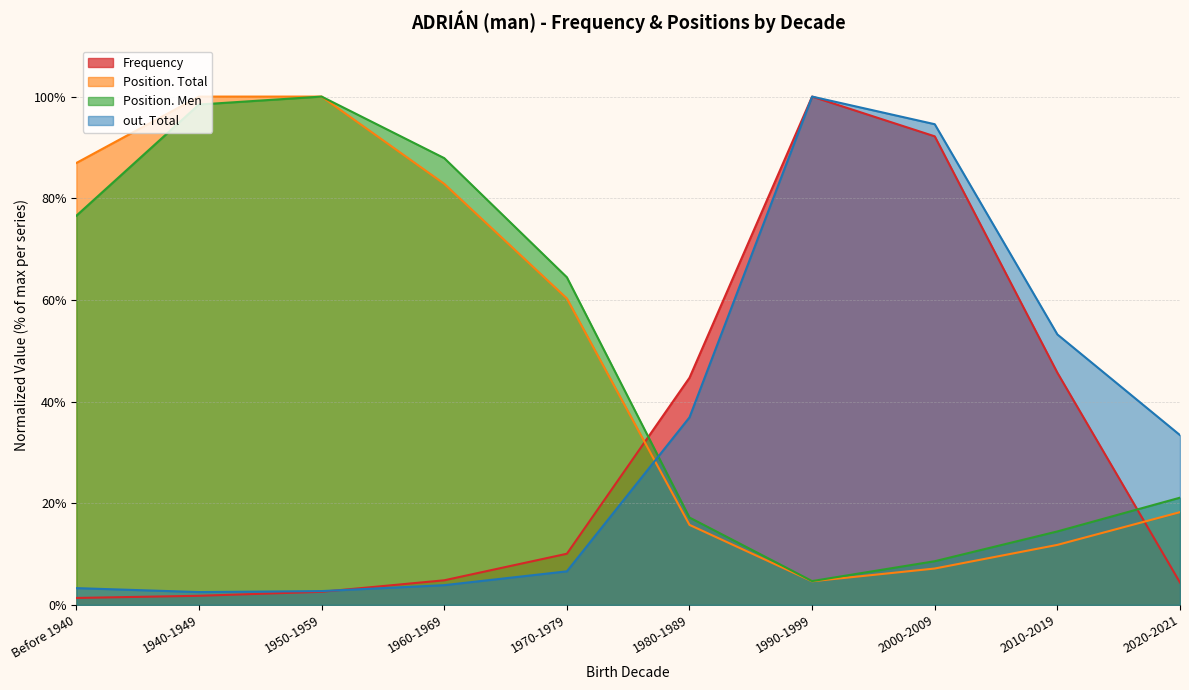

Does the chart have visible grid lines?

Yes